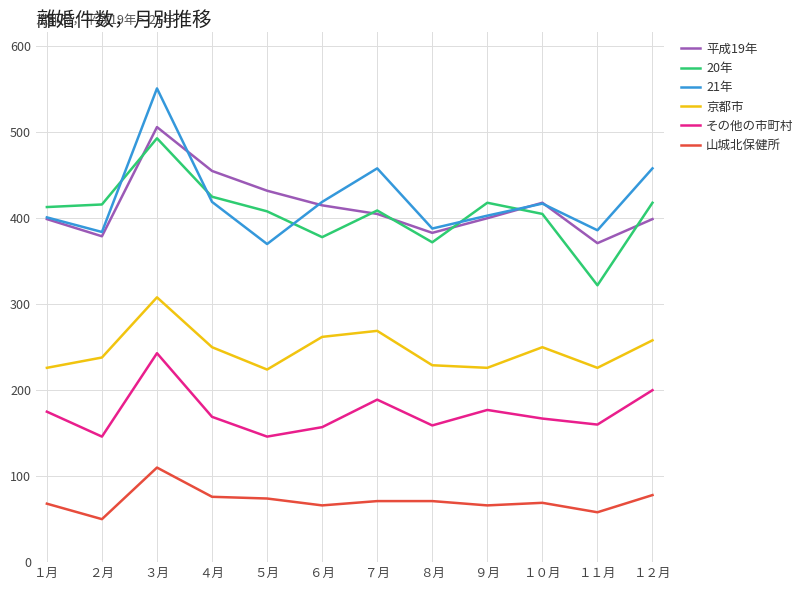

True or false: 京都市 and 平成19年 cross at least once.

False